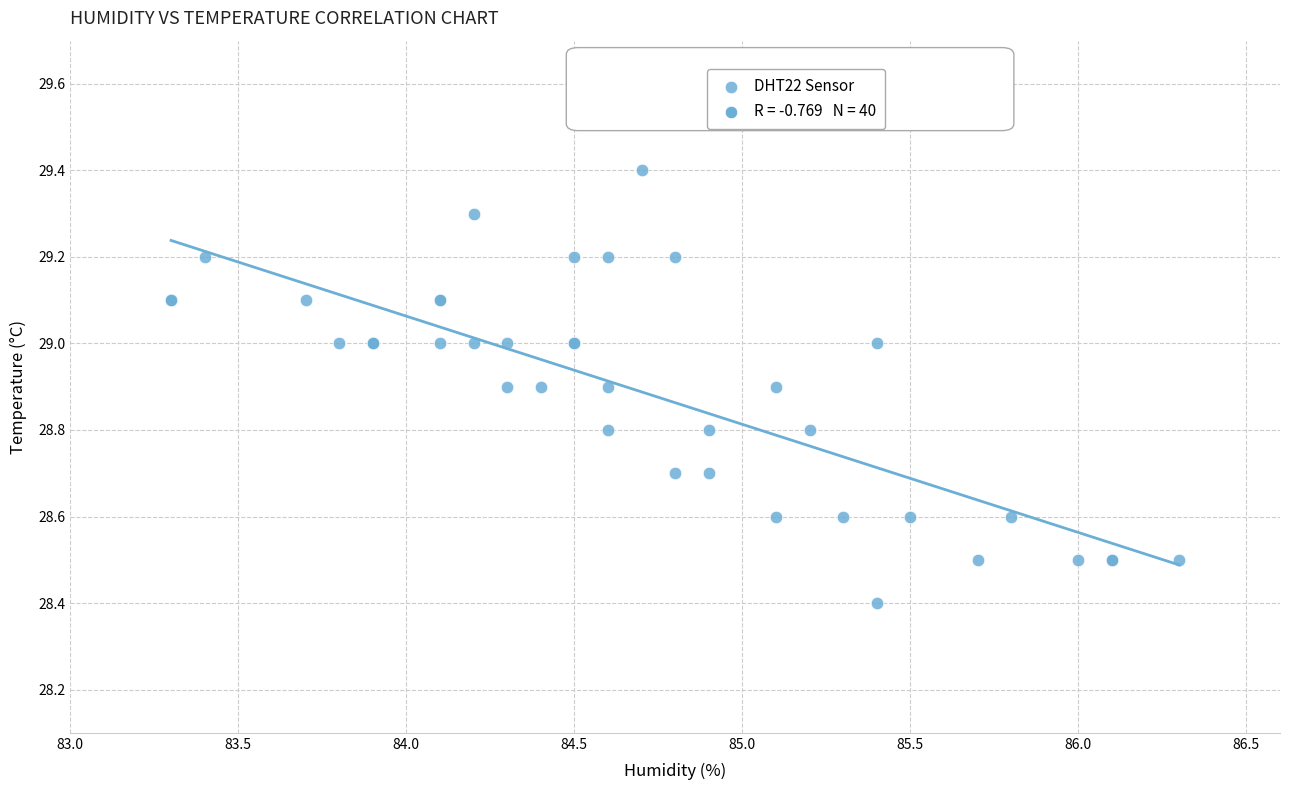

What Y value in the scatter plot is closest to 28?

28.4